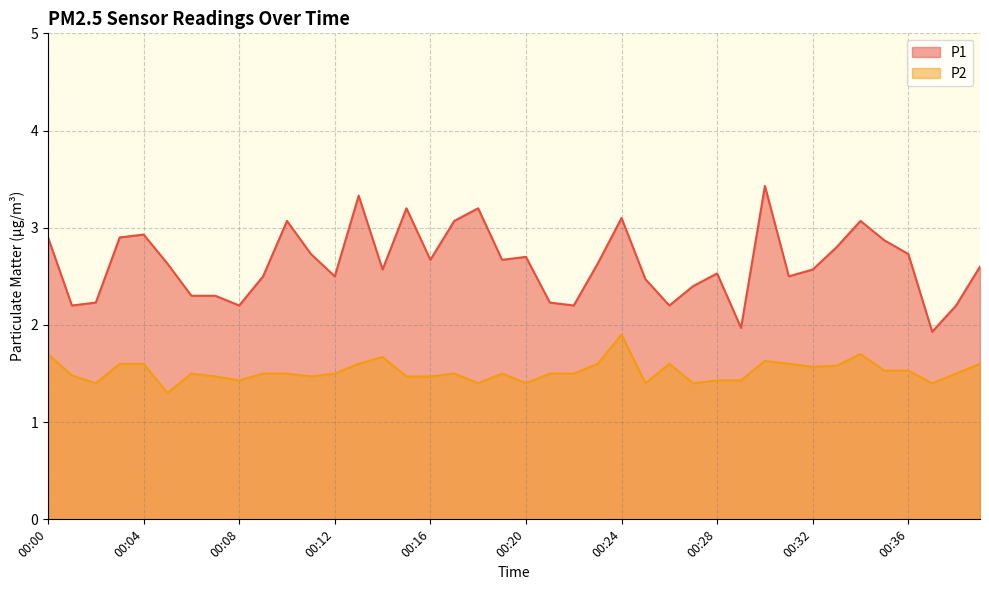

Reading right to left, what are all the values shown in this chart?

P1: 2.6	2.2	1.9	2.7	2.9	3.1	2.8	2.6	2.5	3.4	2.0	2.5	2.4	2.2	2.5	3.1	2.6	2.2	2.2	2.7	2.7	3.2	3.1	2.7	3.2	2.6	3.3	2.5	2.7	3.1	2.5	2.2	2.3	2.3	2.6	2.9	2.9	2.2	2.2	2.9
P2: 1.6	1.5	1.4	1.5	1.5	1.7	1.6	1.6	1.6	1.6	1.4	1.4	1.4	1.6	1.4	1.9	1.6	1.5	1.5	1.4	1.5	1.4	1.5	1.5	1.5	1.7	1.6	1.5	1.5	1.5	1.5	1.4	1.5	1.5	1.3	1.6	1.6	1.4	1.5	1.7